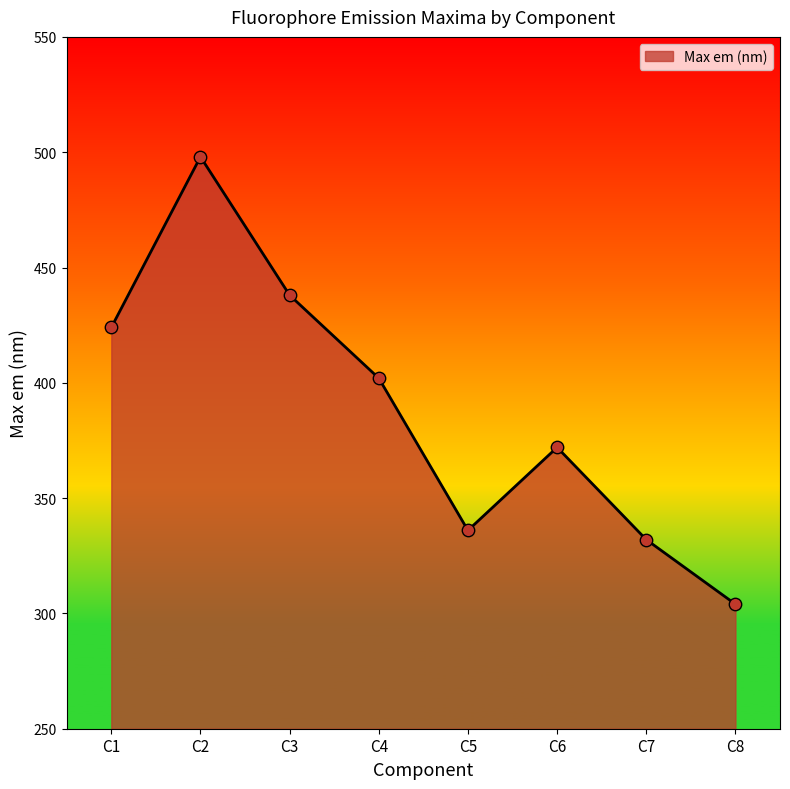

What is the ratio of the value at C4 to the value at C5?

1.2